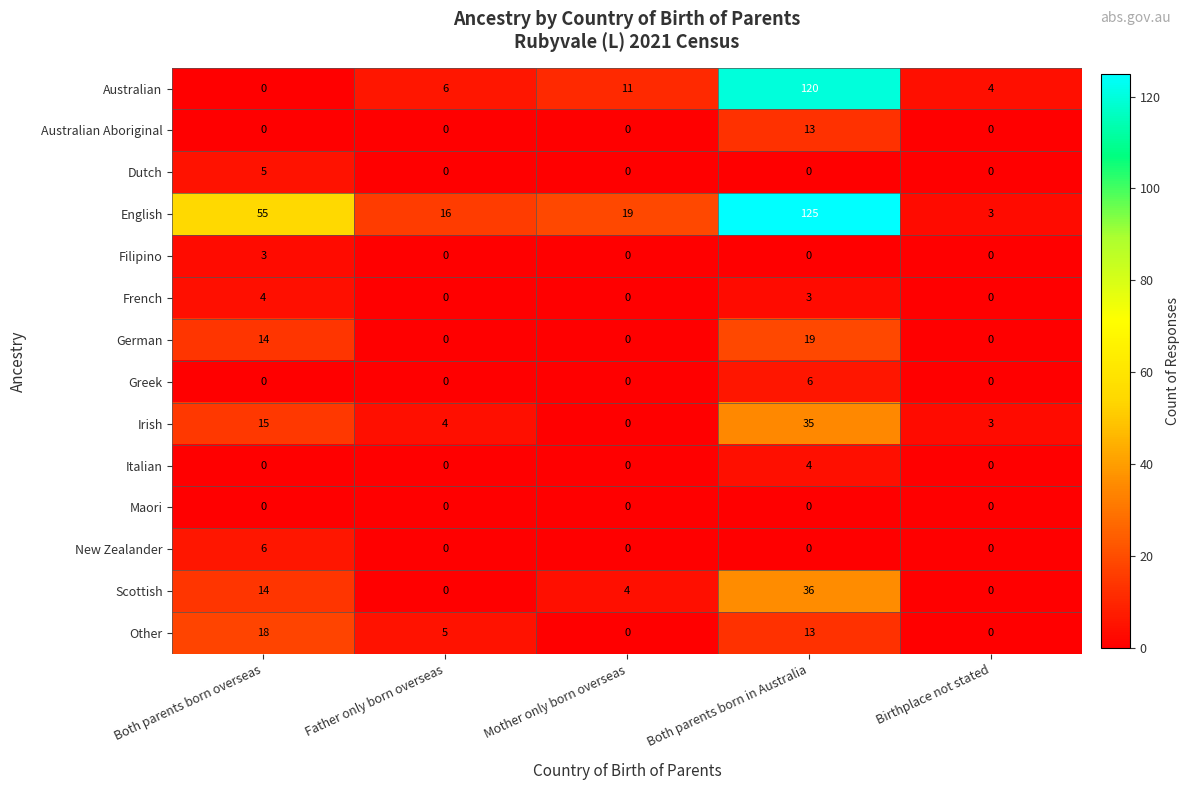

Which series changed the most between Mother only born overseas and Birthplace not stated?

English